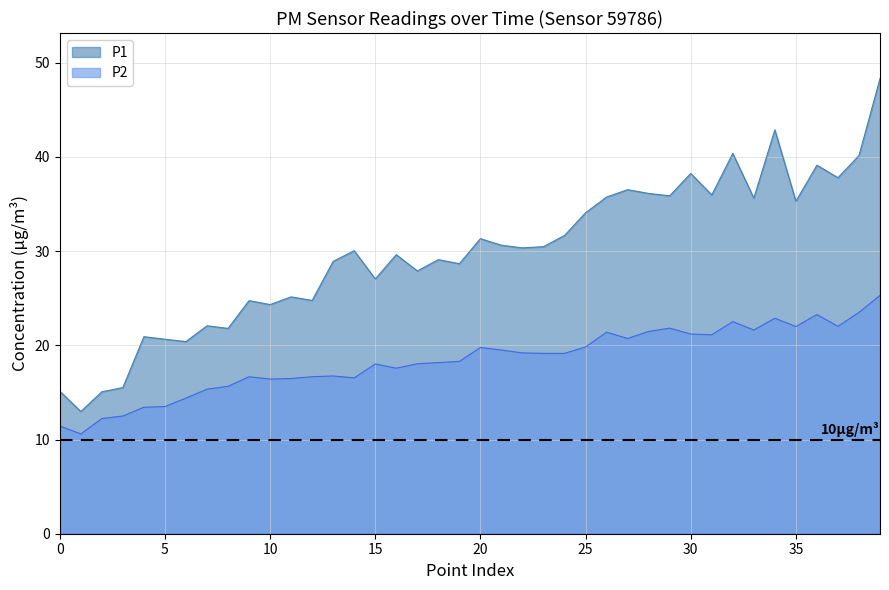

What is the maximum value for P1?

48.3